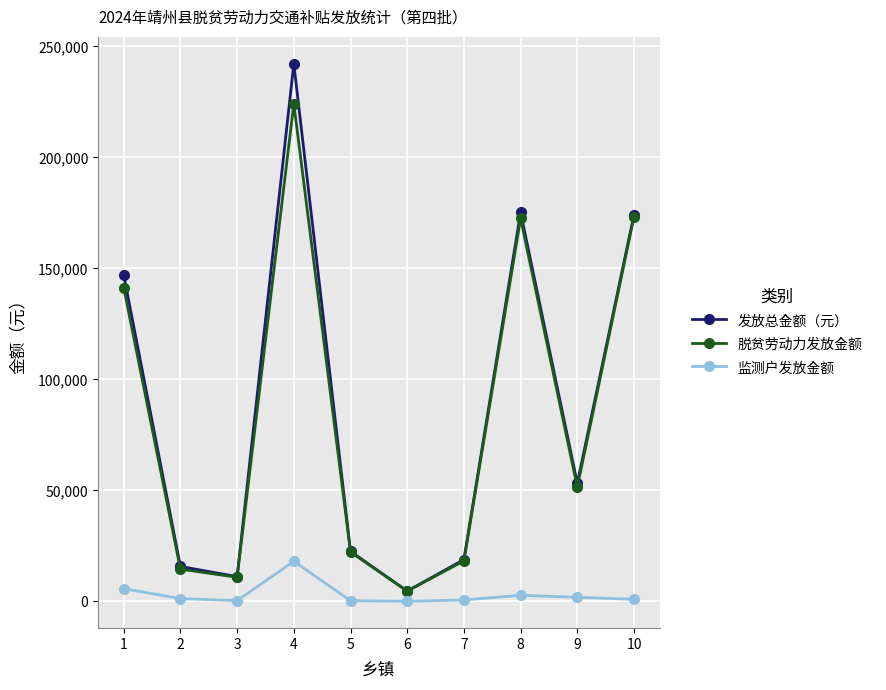

What is the average value of the 发放总金额（元） series?

86450